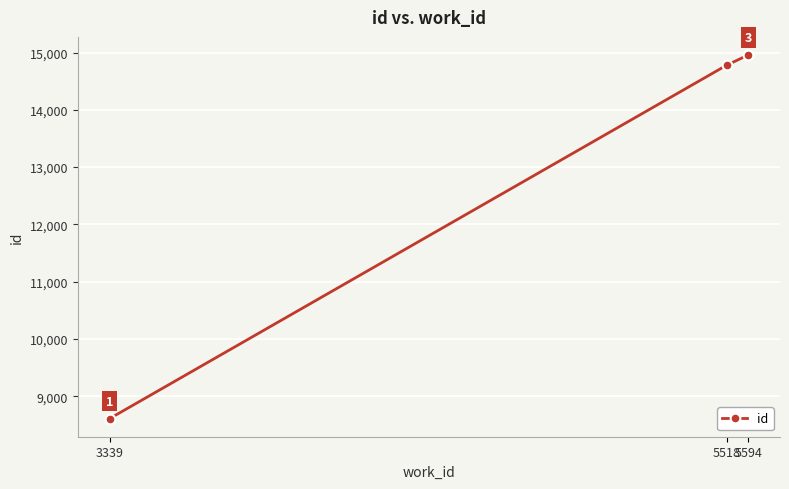

The chart shows a value of 14956 at 5594. True or false?

True